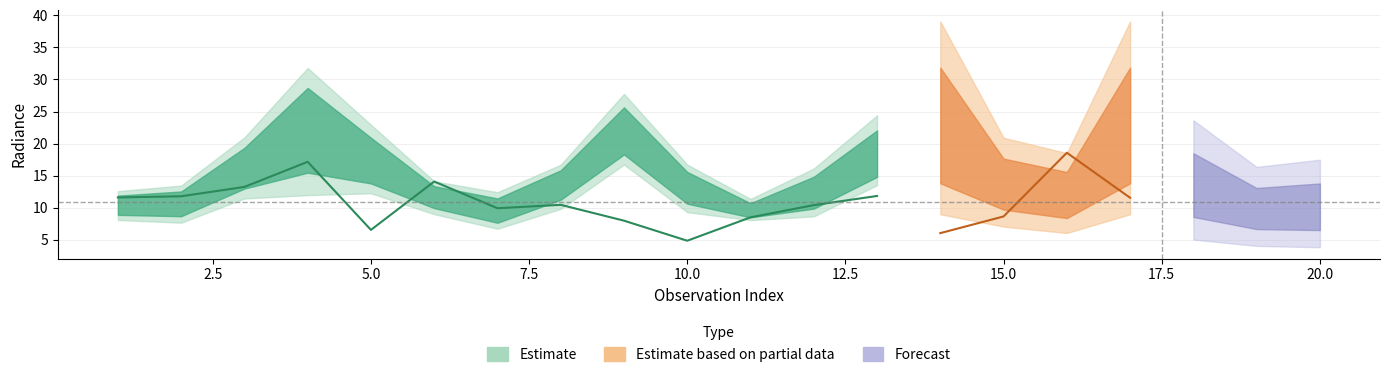

The rade9_aggzone_norm series shows 13.3 at 3. True or false?

True